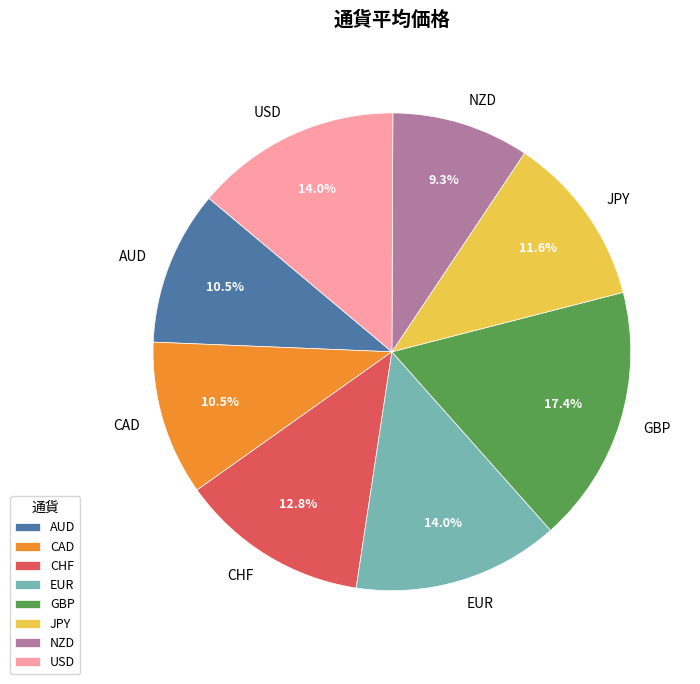

Is the sum of JPY and CAD greater than half?

No